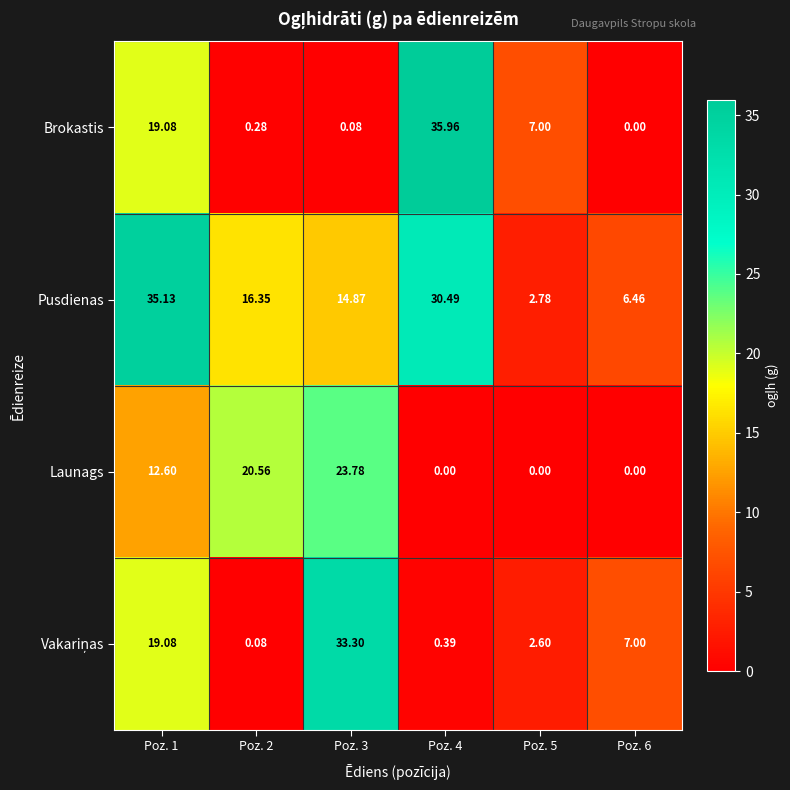

Which series changed the most between Poz. 2 and Poz. 4?

Brokastis